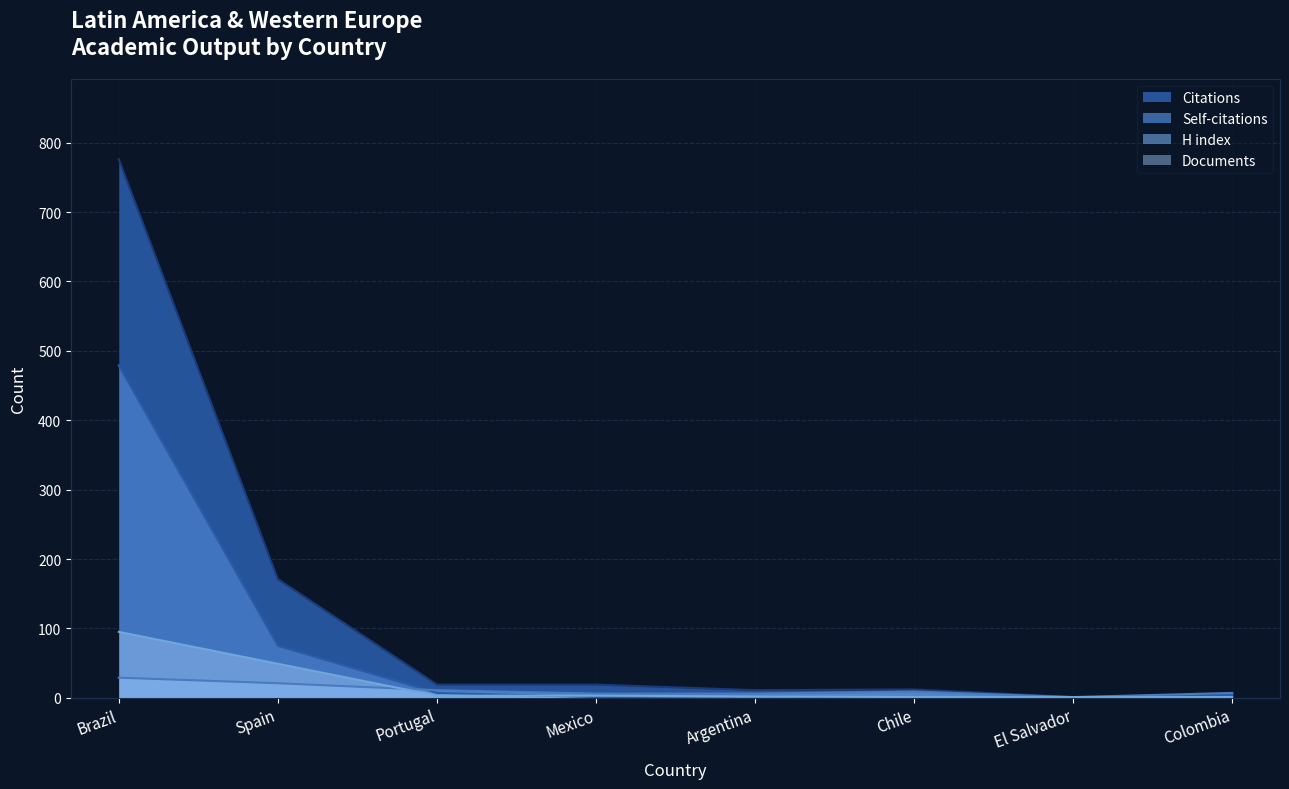

At which label is H index closest to 15?

Portugal